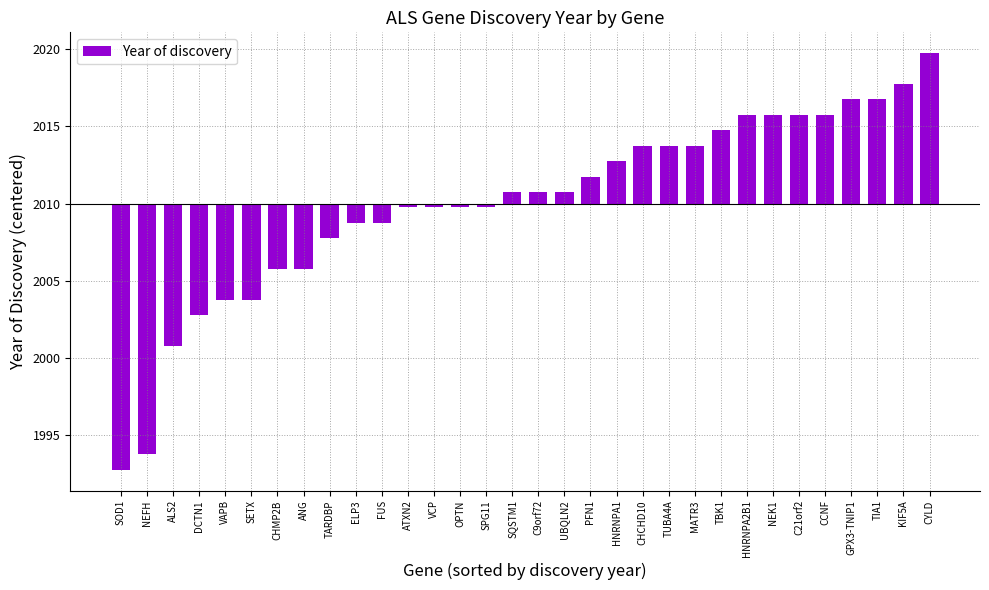

Does the chart contain any negative values?

Yes